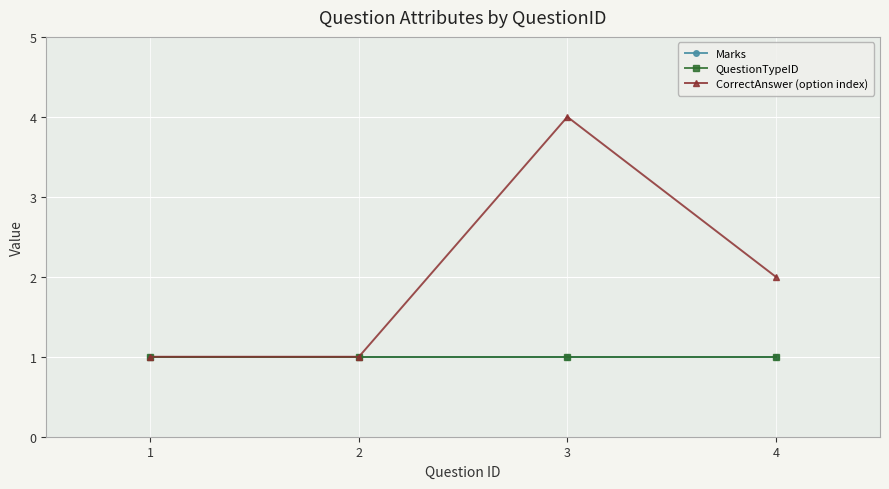

Which series has the largest range (max minus min)?

CorrectAnswer (option index)